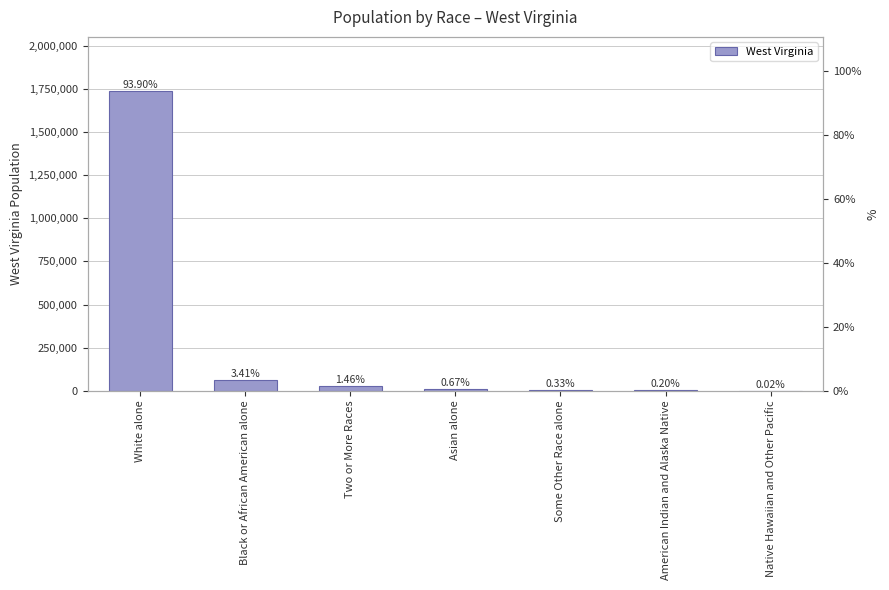

Rank the categories by value from lowest to highest.

Native Hawaiian and Other Pacific, American Indian and Alaska Native, Some Other Race alone, Asian alone, Two or More Races, Black or African American alone, White alone